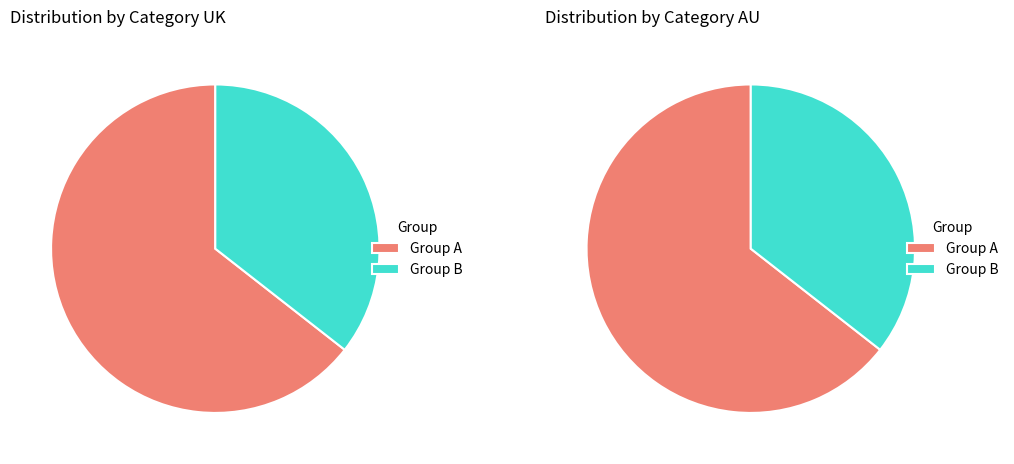

Combined, do 5 and 7 account for over 50%?

No